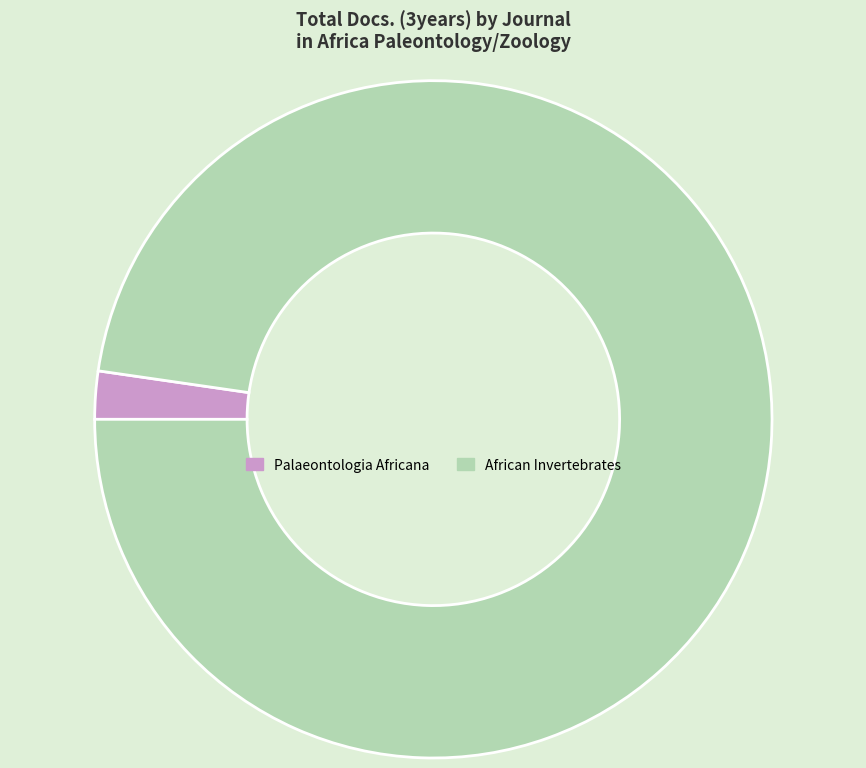

Is there a majority slice in this chart?

Yes